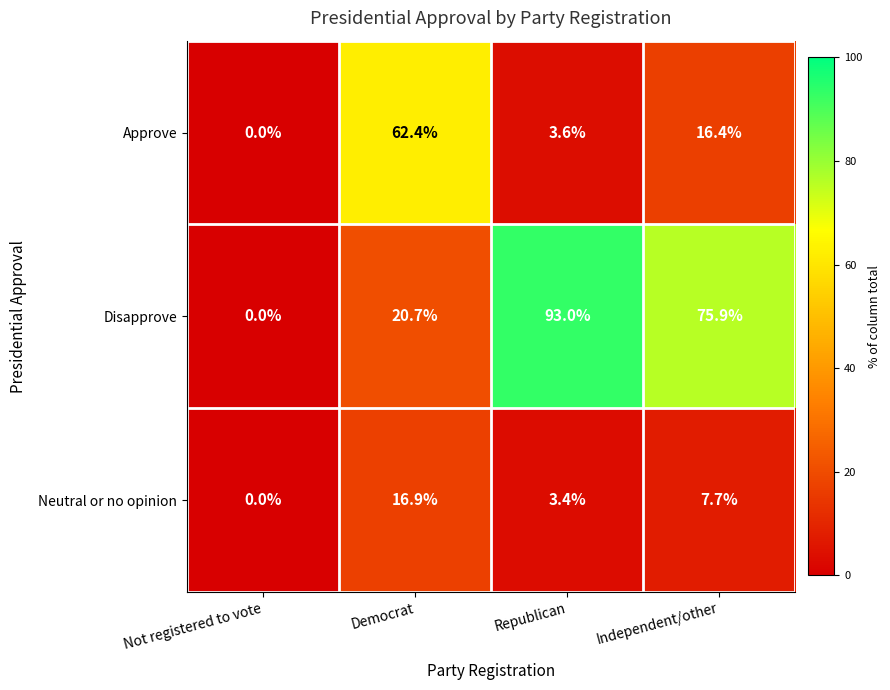

Which series has the widest spread of values?

Disapprove